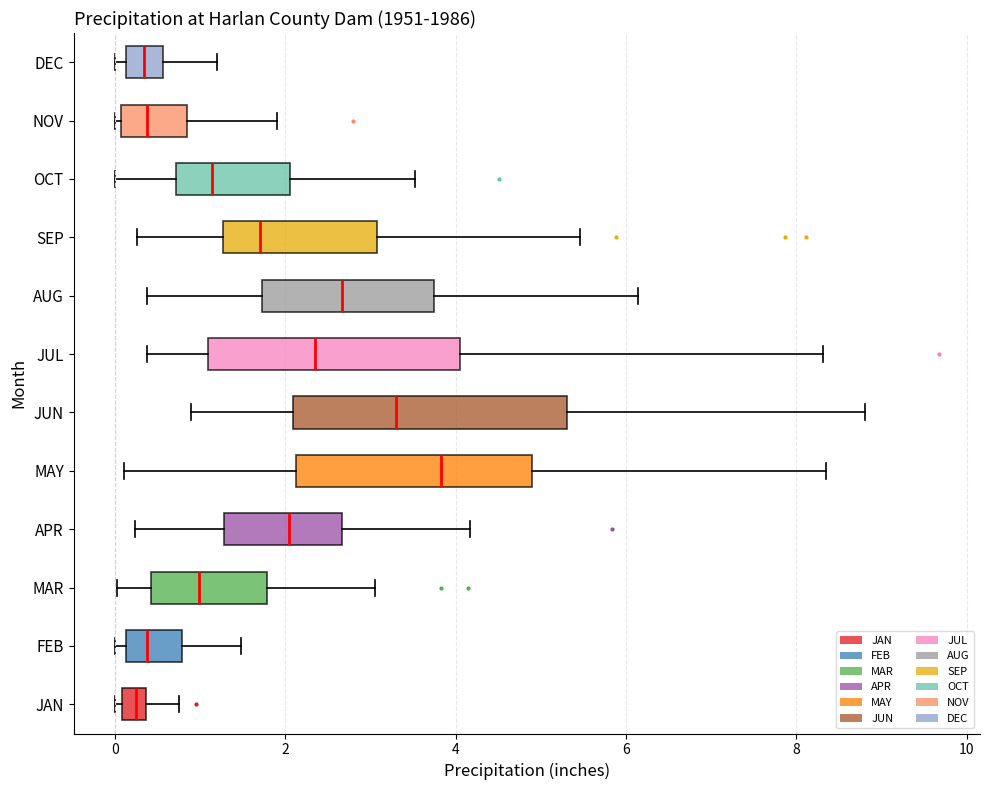

Which box is the widest, from its left edge to its right edge?

JUN